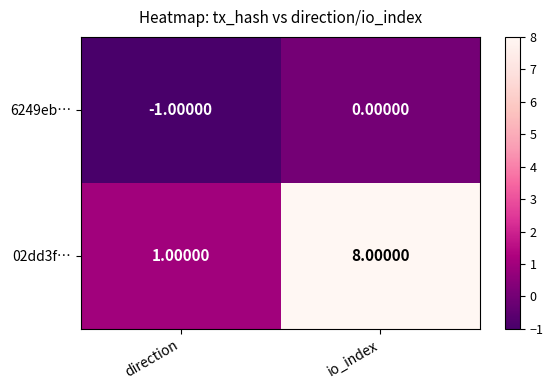

What is the sum of the 02dd3f… values at direction and io_index?

9